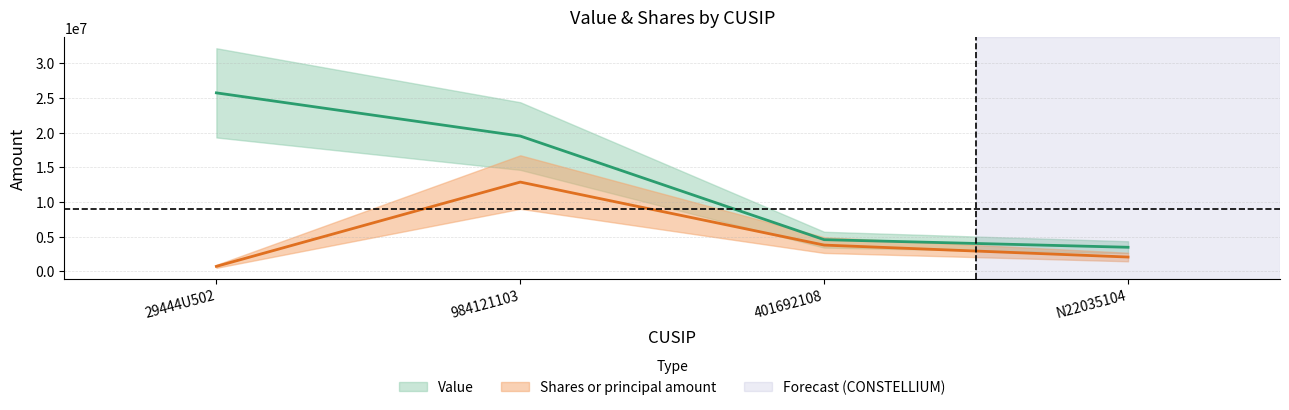

Reading left to right, what are all the values shown in this chart?

Value: 25732000.0	19503000.0	4559000.0	3463000.0
Shares or principal amount: 711093.5	12866000.0	3778416.1	2054568.1